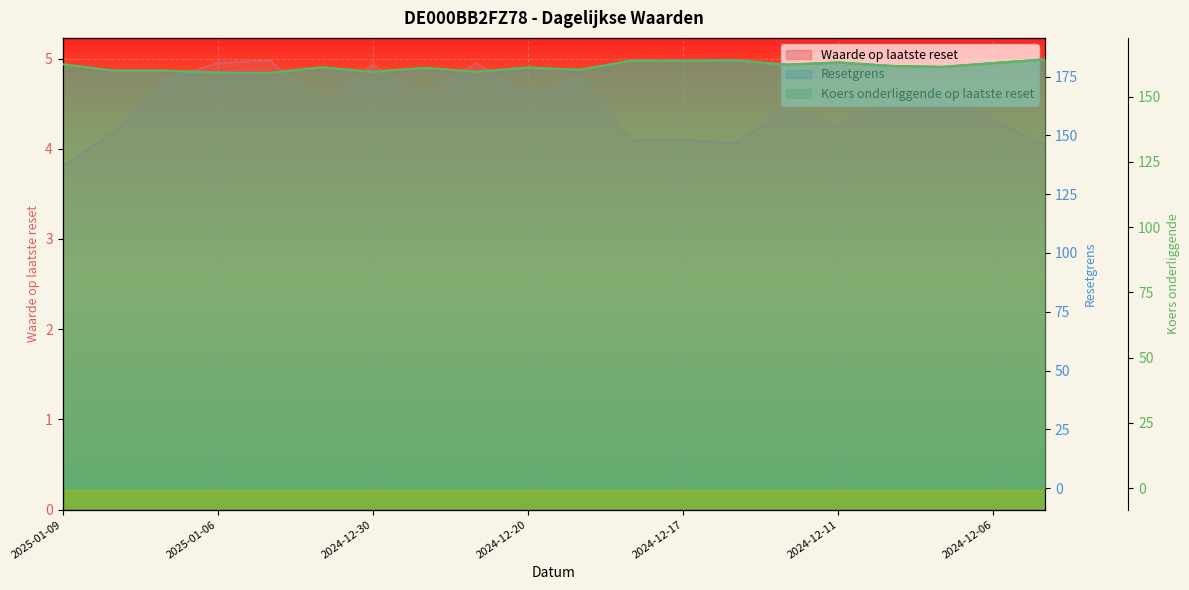

What value does the Resetgrens series have at 13?

181.9